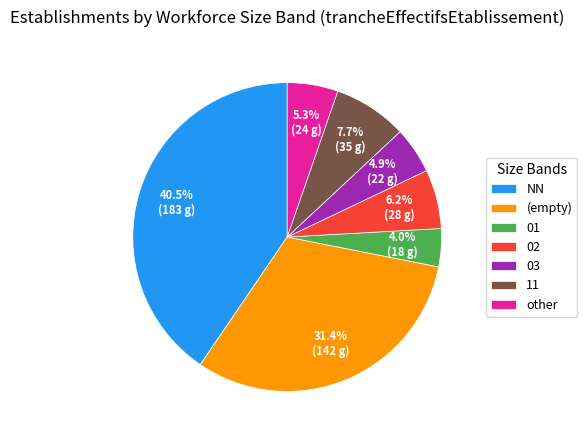

How many slices are in this pie chart?

7